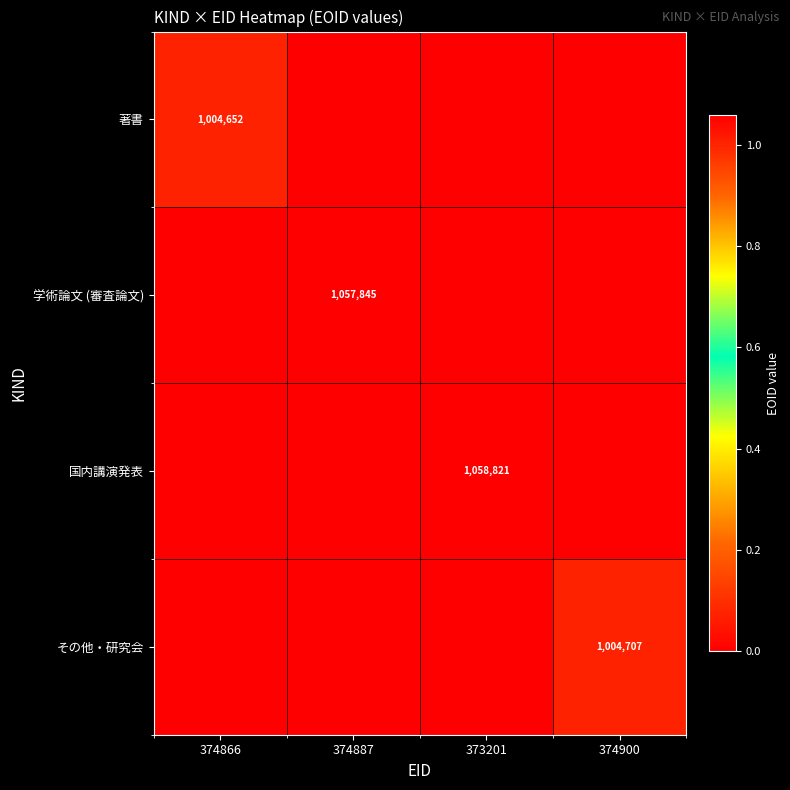

The value of 国内講演発表 at 373201 is 1378612. True or false?

False